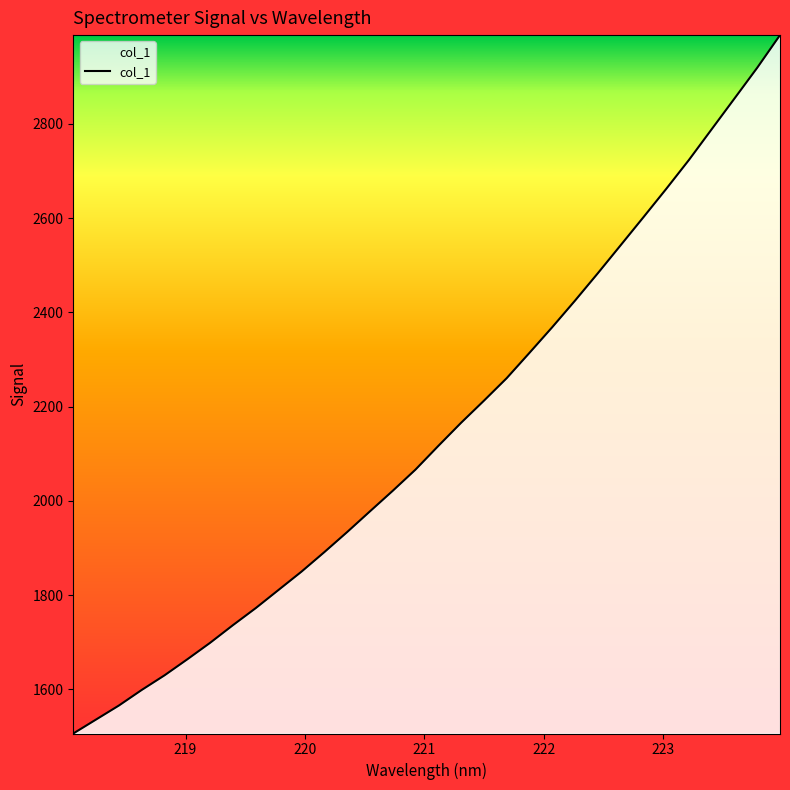

What is the smallest value displayed?

1506.6